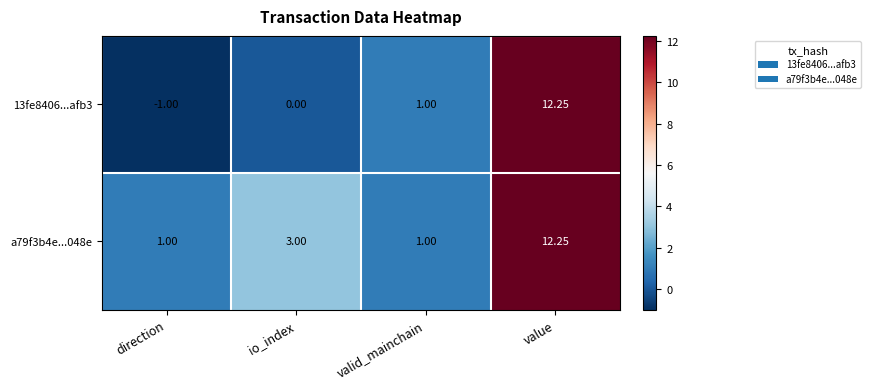

Is the value of 13fe8406...afb3 at direction greater than the value of a79f3b4e...048e at value?

No